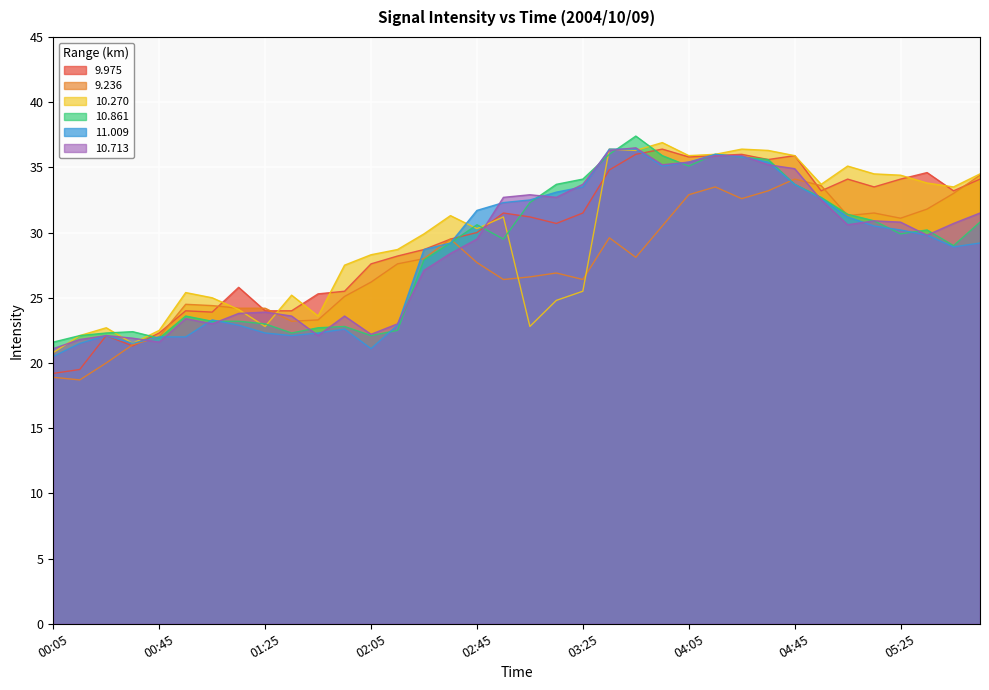

What is the difference between the maximum and minimum values in the 10.861 series?

15.8